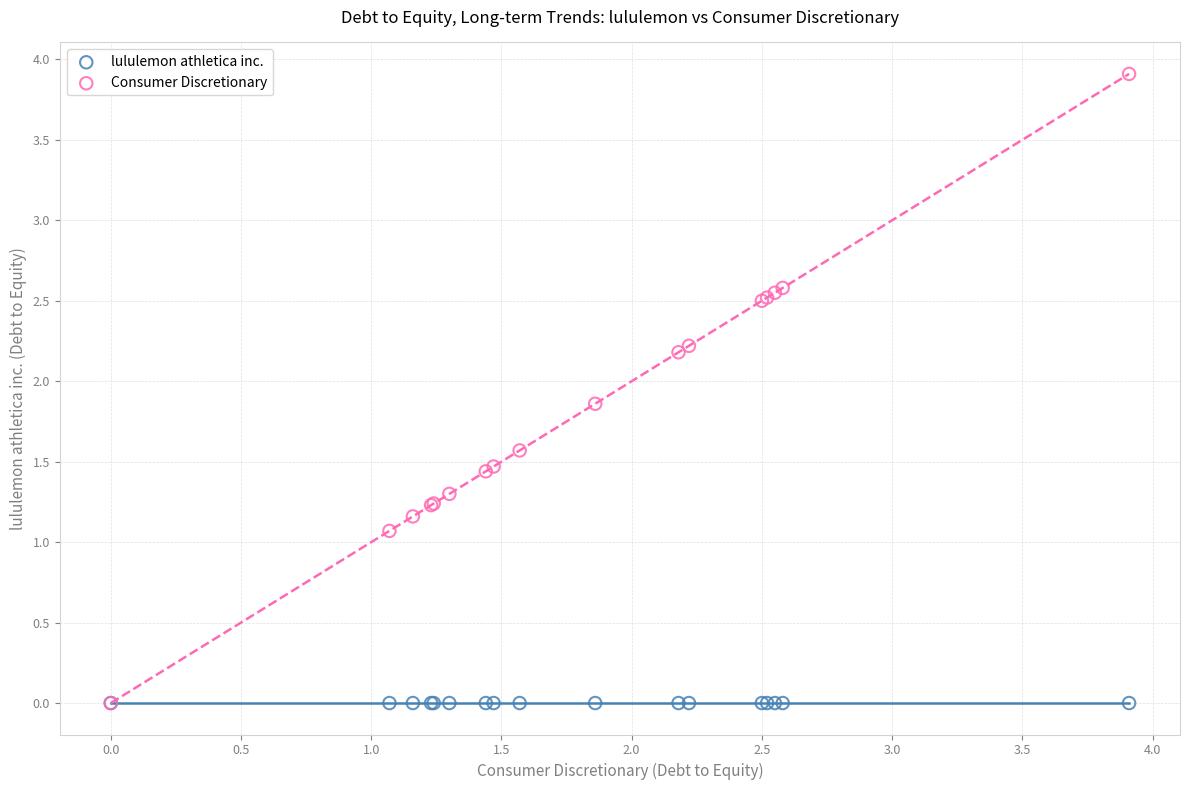

Across all series, what Y value is closest to 1?

1.1